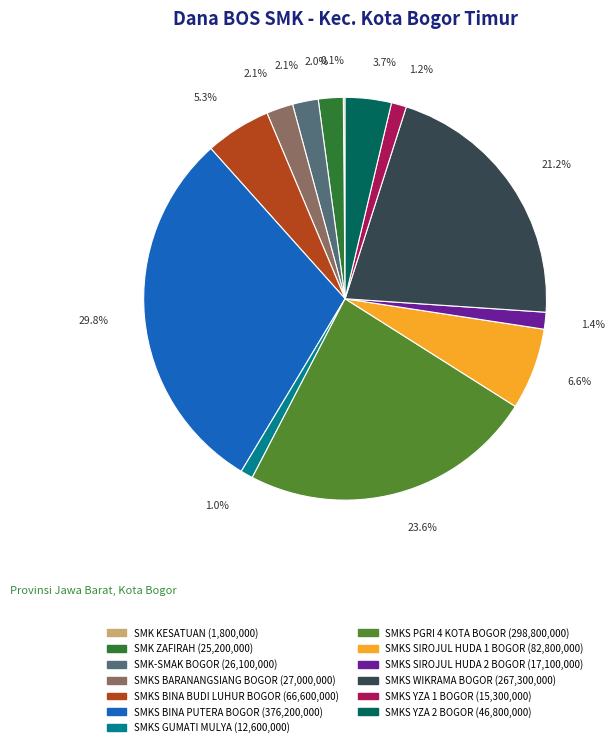

How much of the chart is everything except SMK ZAFIRAH?

98.0%